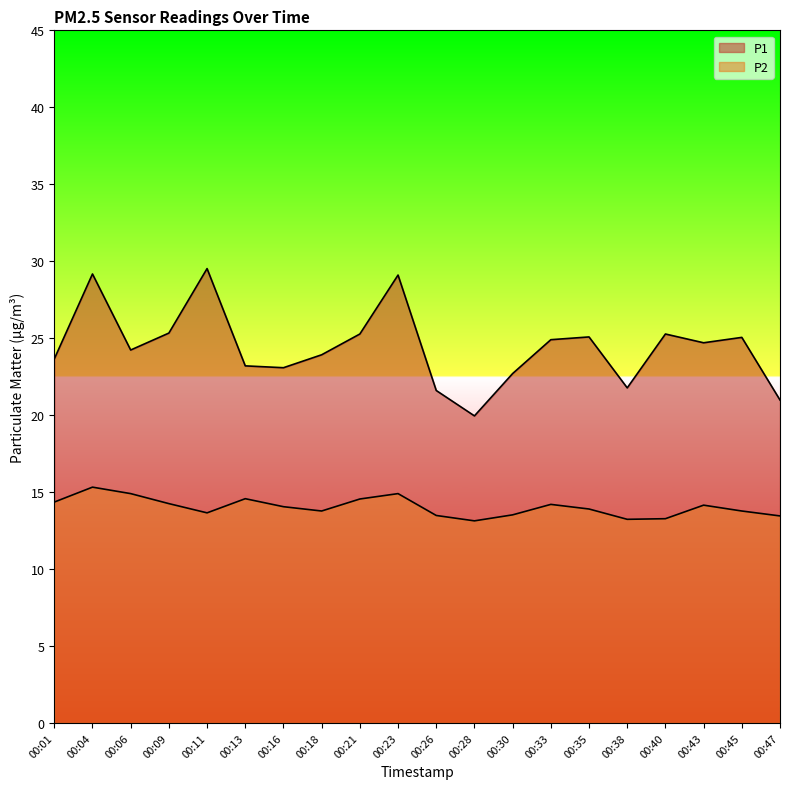

True or false: P1 and P2 cross at least once.

False